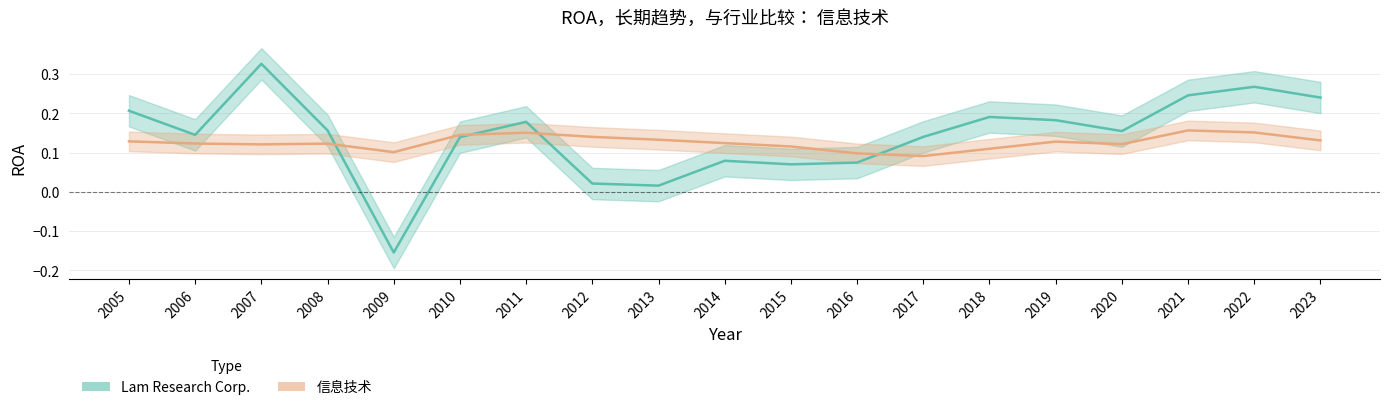

Between 2017 and 2011, which is larger?

2011